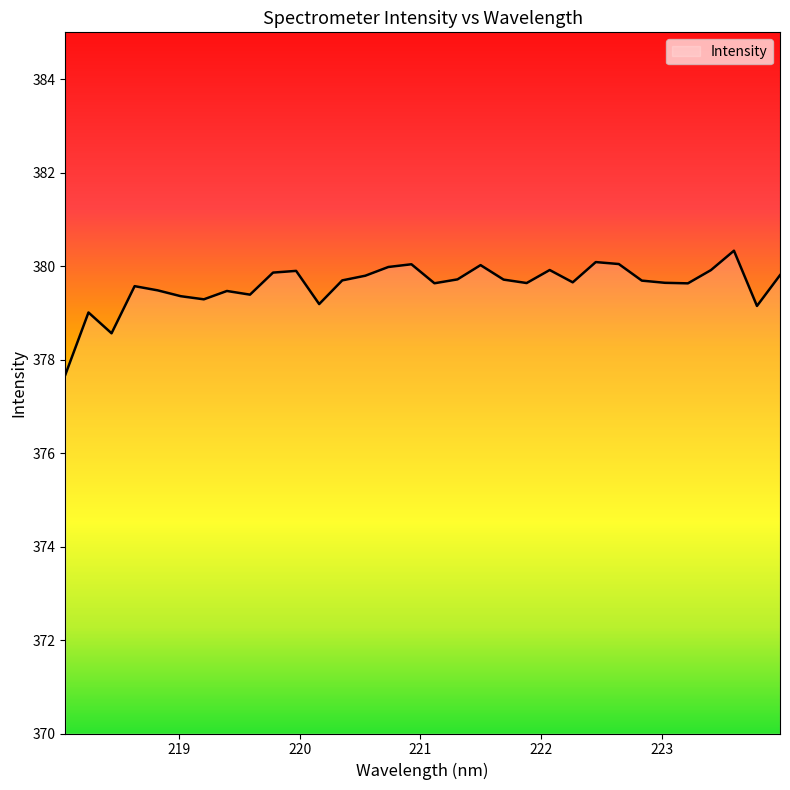

What is the smallest value displayed?

377.7